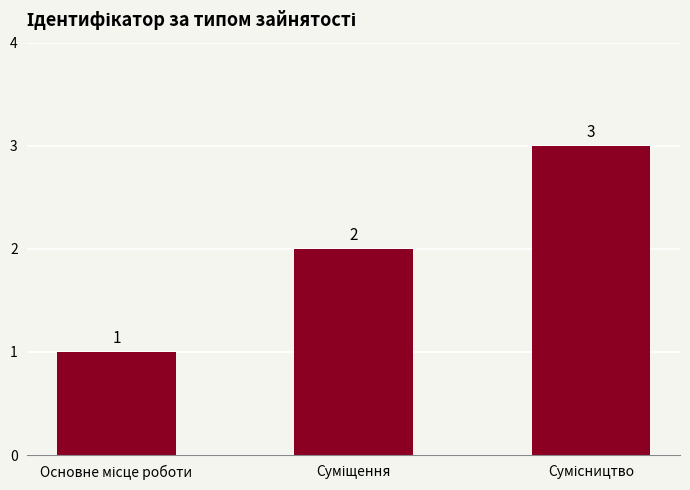

How many values are between 1 and 3?

3